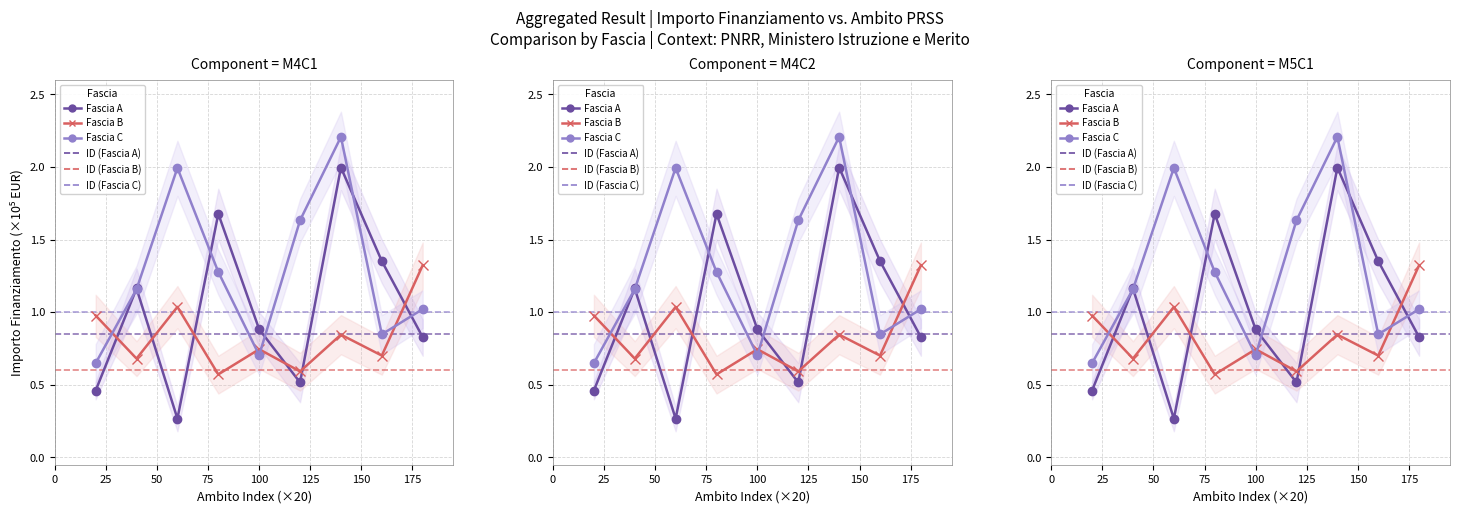

What is the sum of all Fascia C values?

11.5